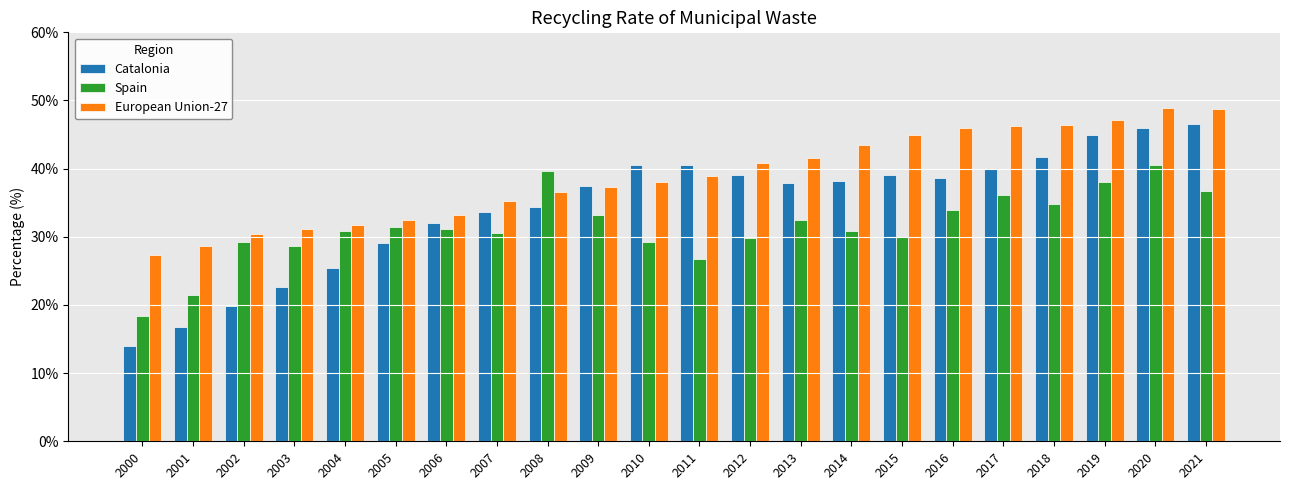

List the series in order of their overall mean, lowest first.

Spain, Catalonia, European Union-27